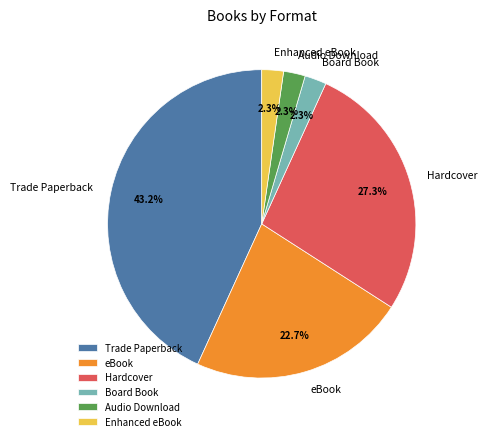

To the nearest percent, what is the average slice percentage?

17%